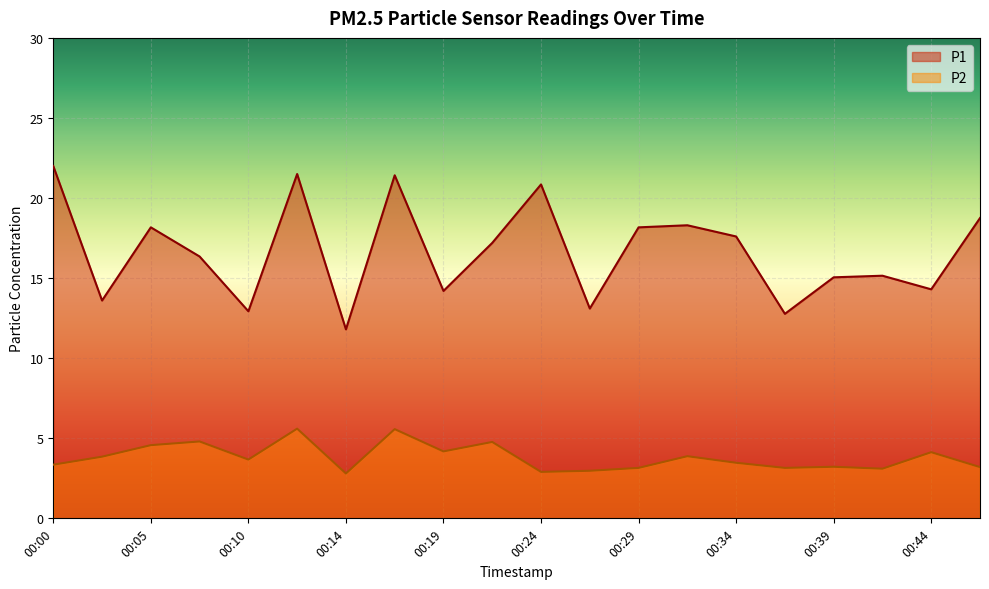

Is it true that P2 equals 3.7 at 00:10?

True